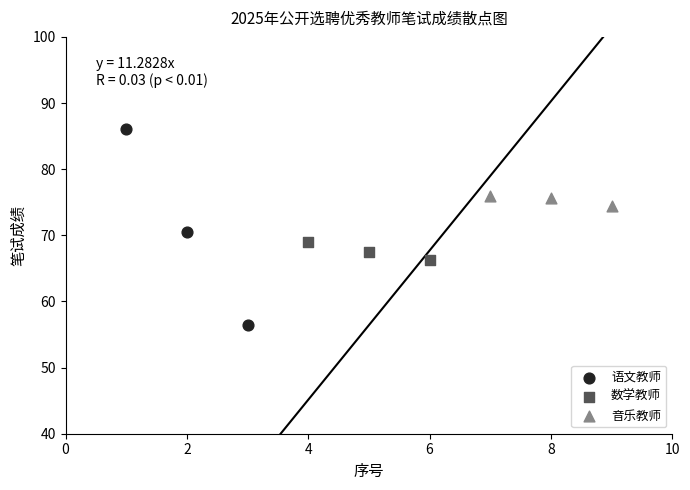

Which series contains the highest Y value?

语文教师